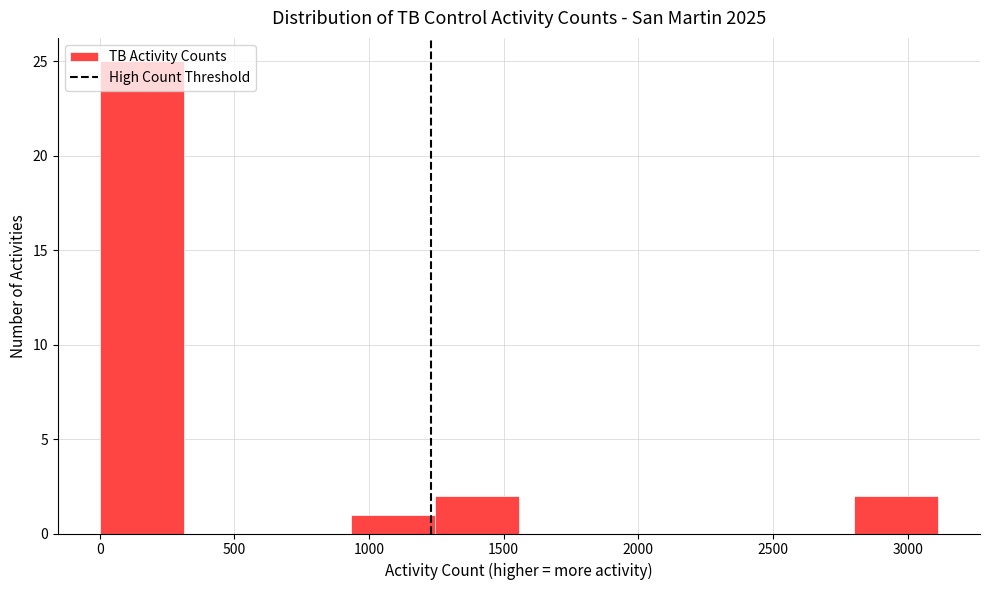

What is the height of the bar covering 2800 to 3100 on the x-axis? Neither the bar edges nor the heights are printed on the chart, so give them approximately, as read against the axes.

2